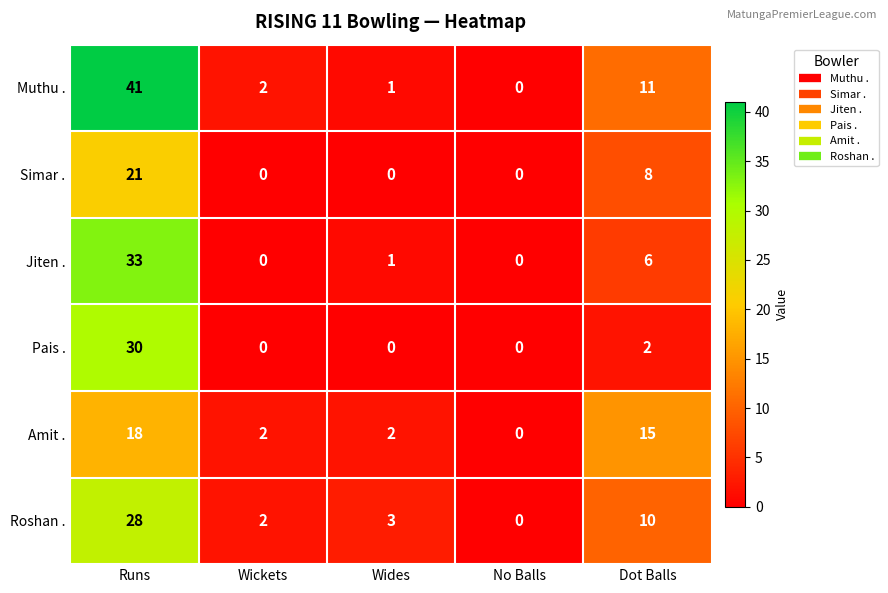

How many data points does each series have?

5